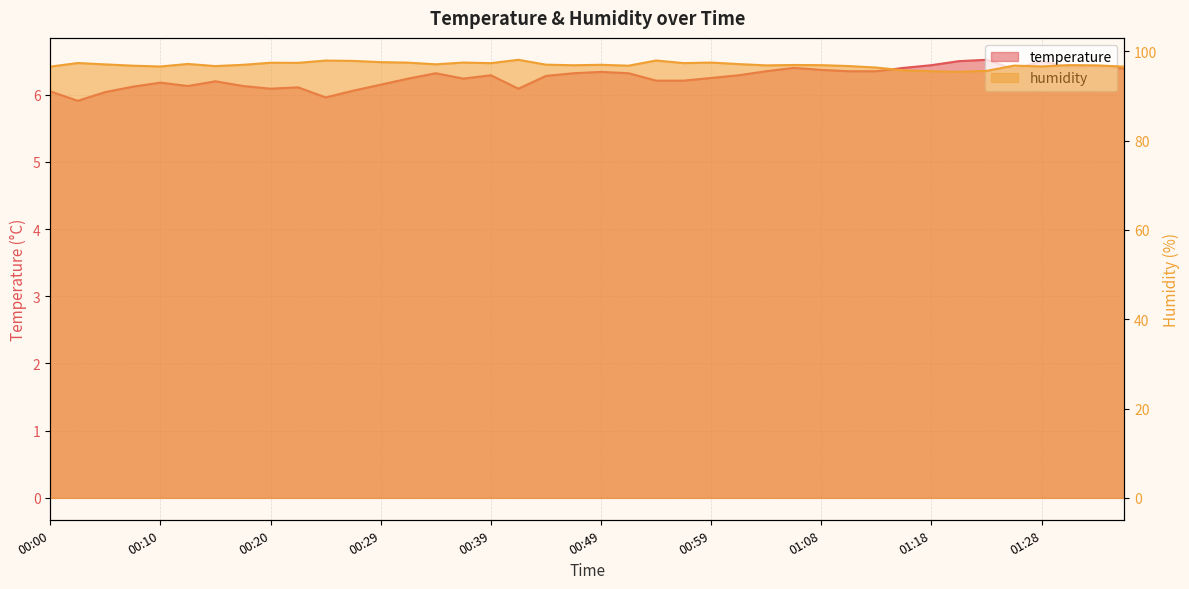

True or false: temperature has a value of 8.3 at 00:00.

False